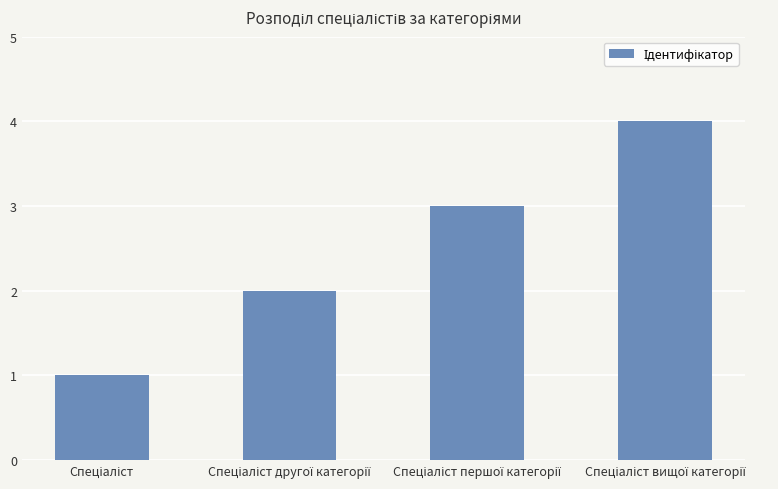

What is the maximum value shown in the chart?

4